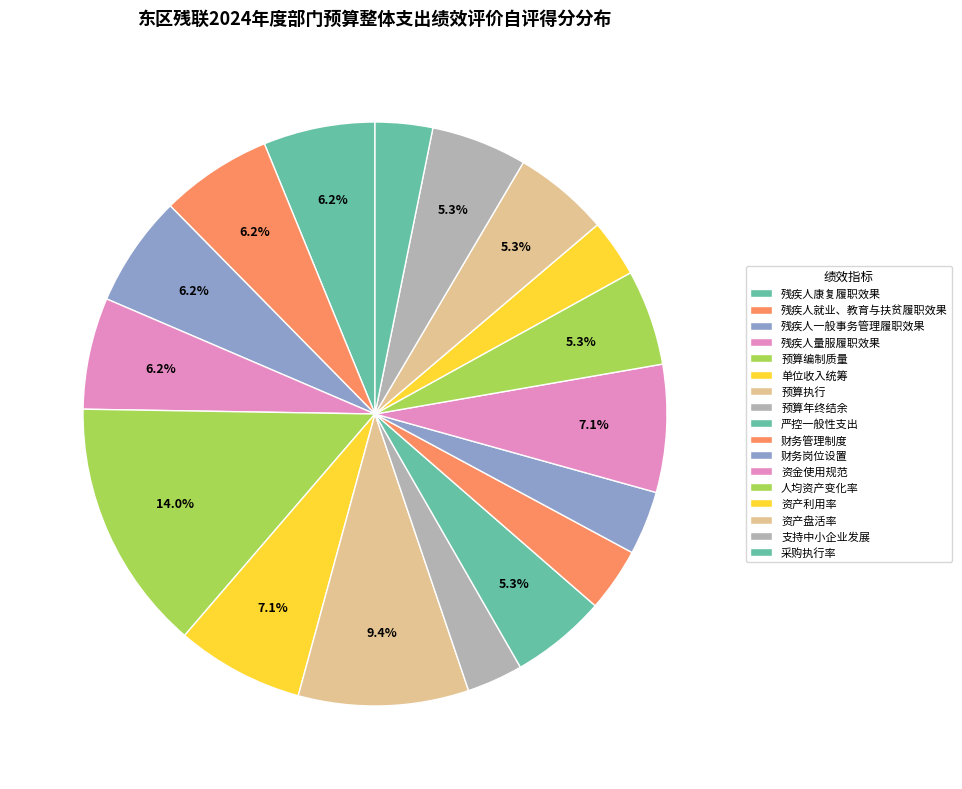

What percentage is the 财务岗位设置 slice, to the nearest percent?

4%